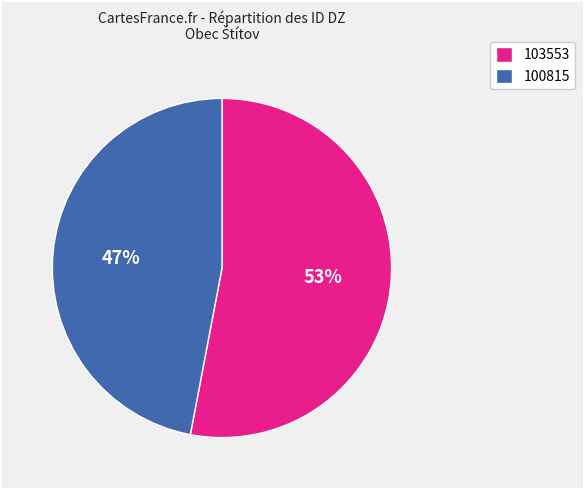

The 103553 slice represents 53% of the pie. True or false?

True